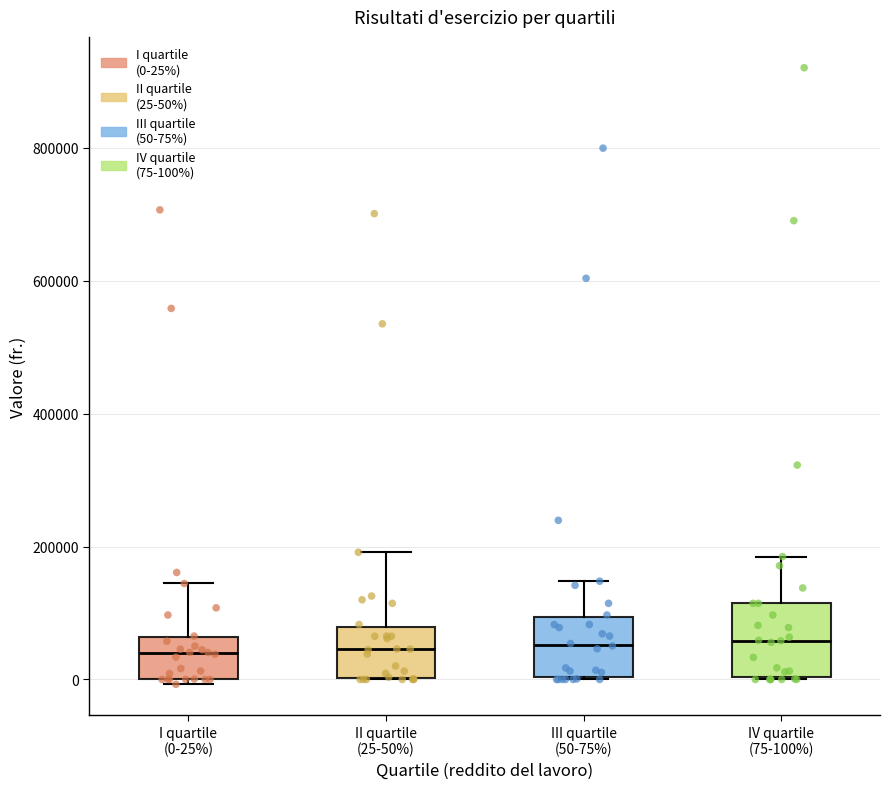

Reading left to right, transcribe this box plot: for each box, give where its median line is, the range the box spans, and where its two whiskers end, as read against the y-axis. The values are not printed on the chart, so give them approximately, as read against the axis.

I quartile (0-25%): median 40000, box 0 to 60000, whiskers 0 (just below the box's lower edge) to 140000
II quartile (25-50%): median 40000, box 0 to 80000, whiskers 0 to 200000
III quartile (50-75%): median 60000, box 0 to 100000, whiskers 0 to 140000
IV quartile (75-100%): median 60000, box 0 to 120000, whiskers 0 to 180000